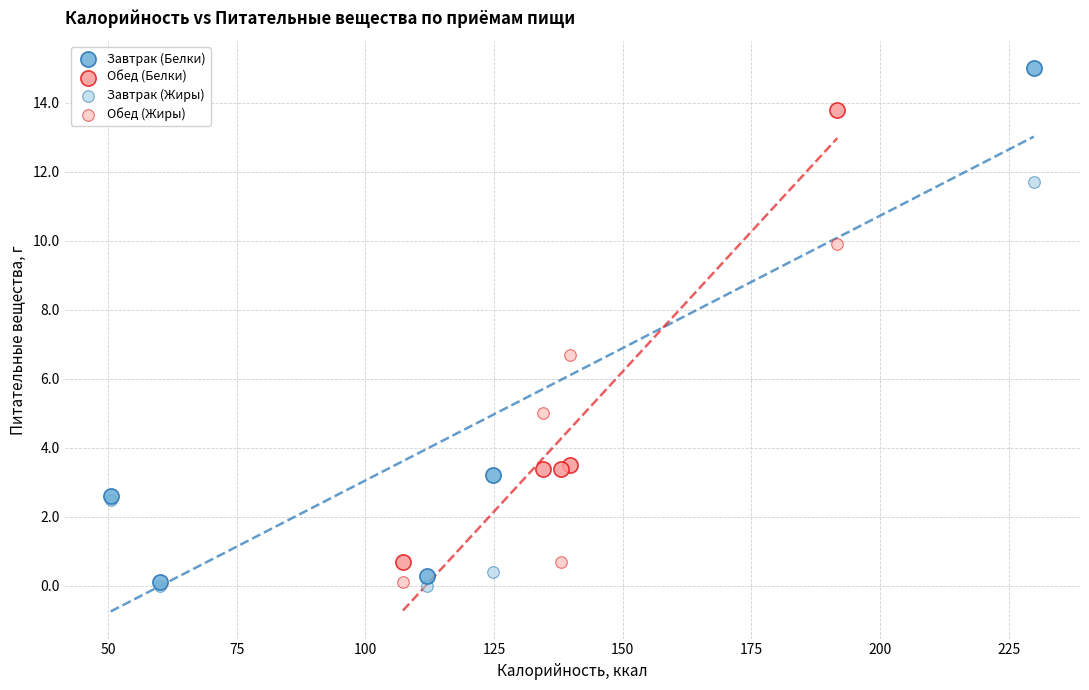

What are all the series names shown in the legend?

Завтрак (Белки), Обед (Белки), Завтрак (Жиры), Обед (Жиры)